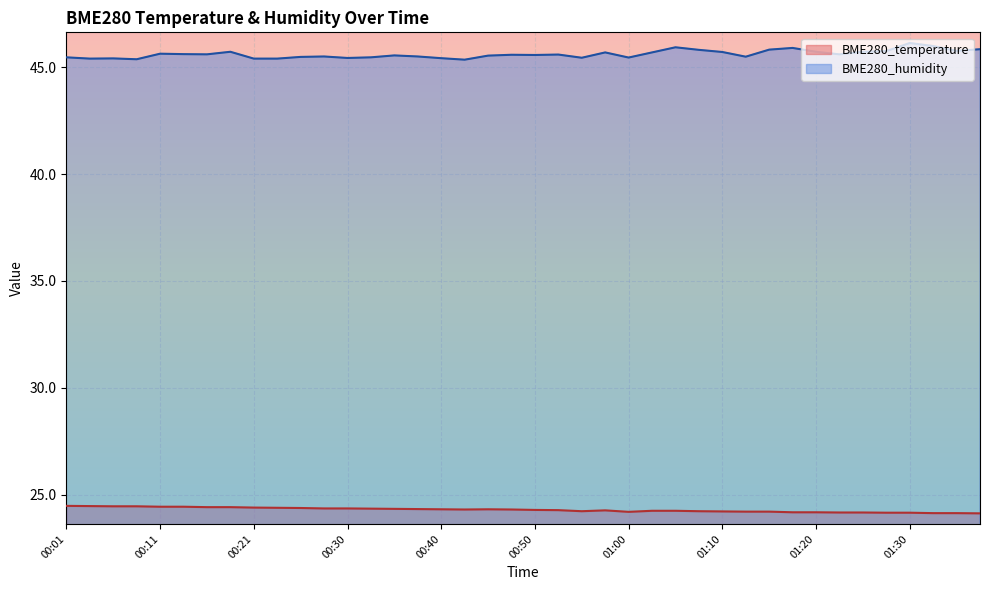

In BME280_humidity, how many points are higher than both neighbors (excluding endpoints)?

11